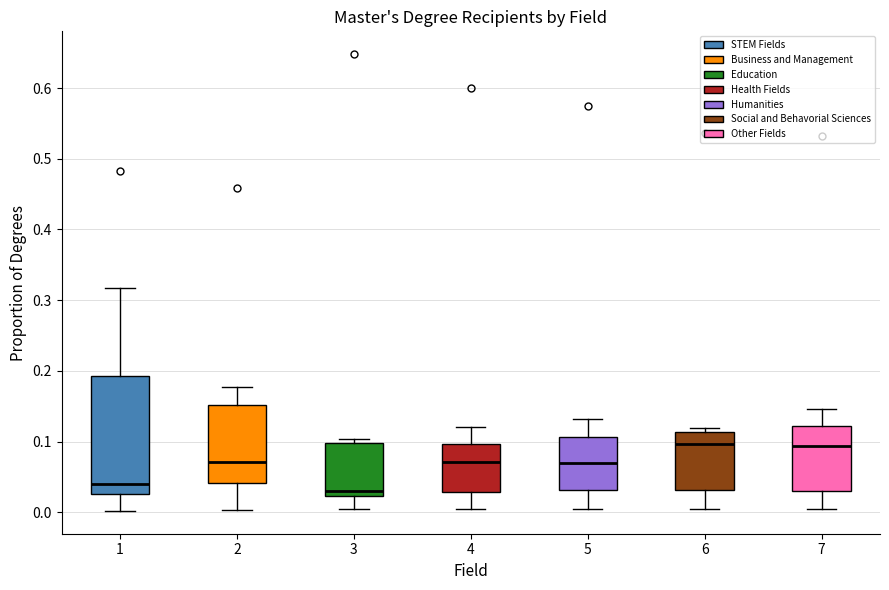

Where does the upper whisker of the box at x = 5 end on the y-axis? The values are not printed on the chart, so give them approximately, as read against the axis.

0.13